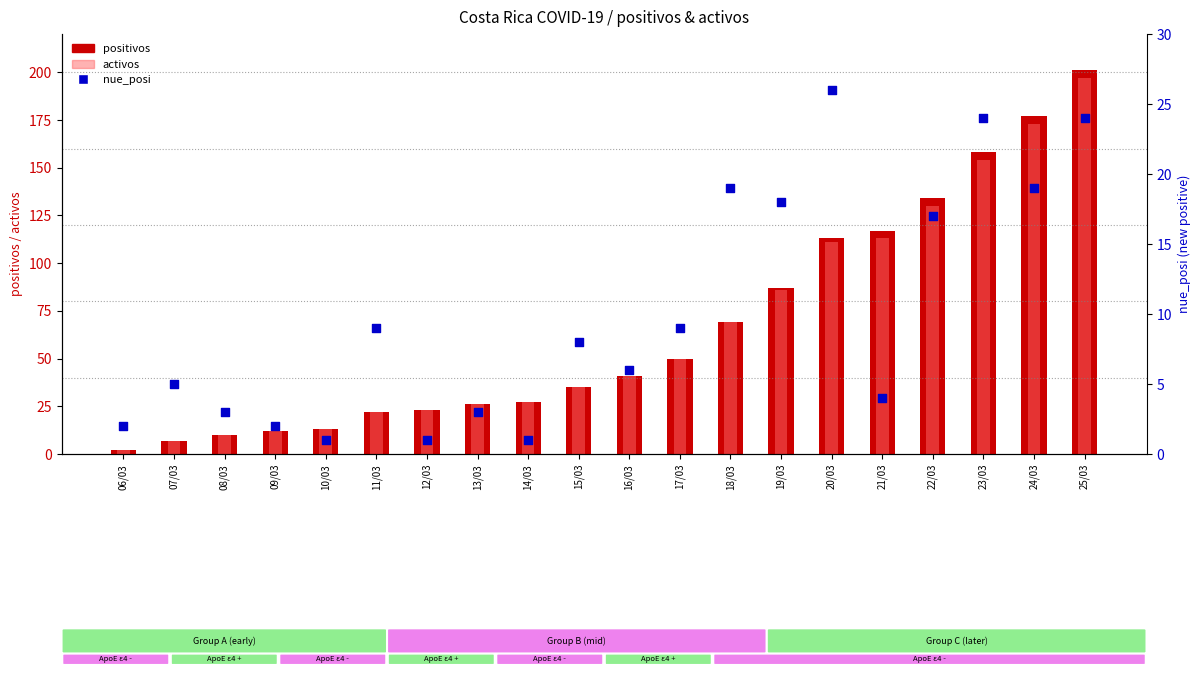

At which category is the sum across all series the highest?

25/03